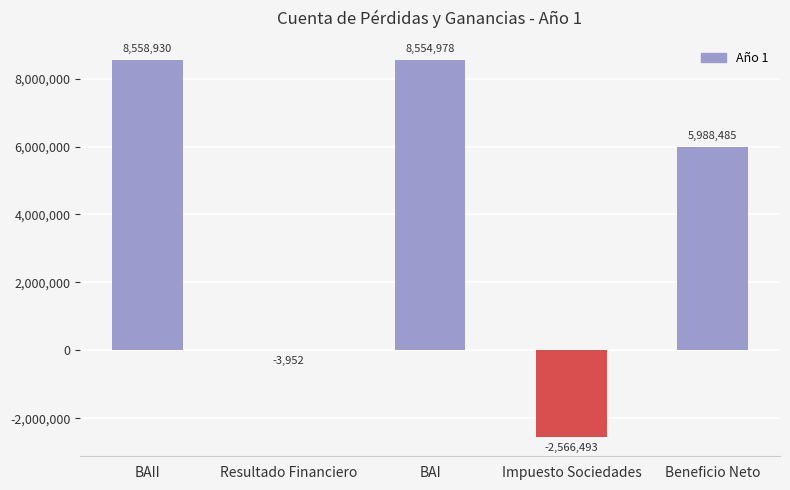

Which category has the highest value across all series?

BAII